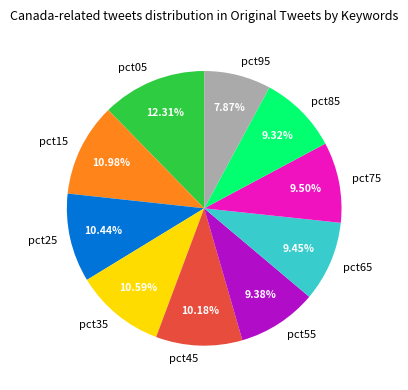

Is it true that pct65 is 9% of the pie?

True